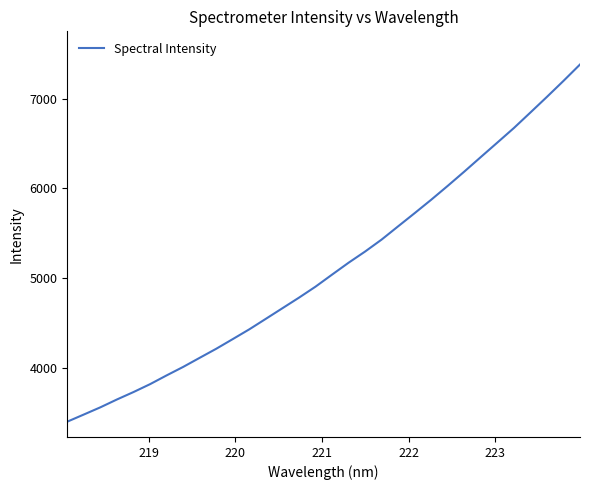

How many values exceed 5041?

16